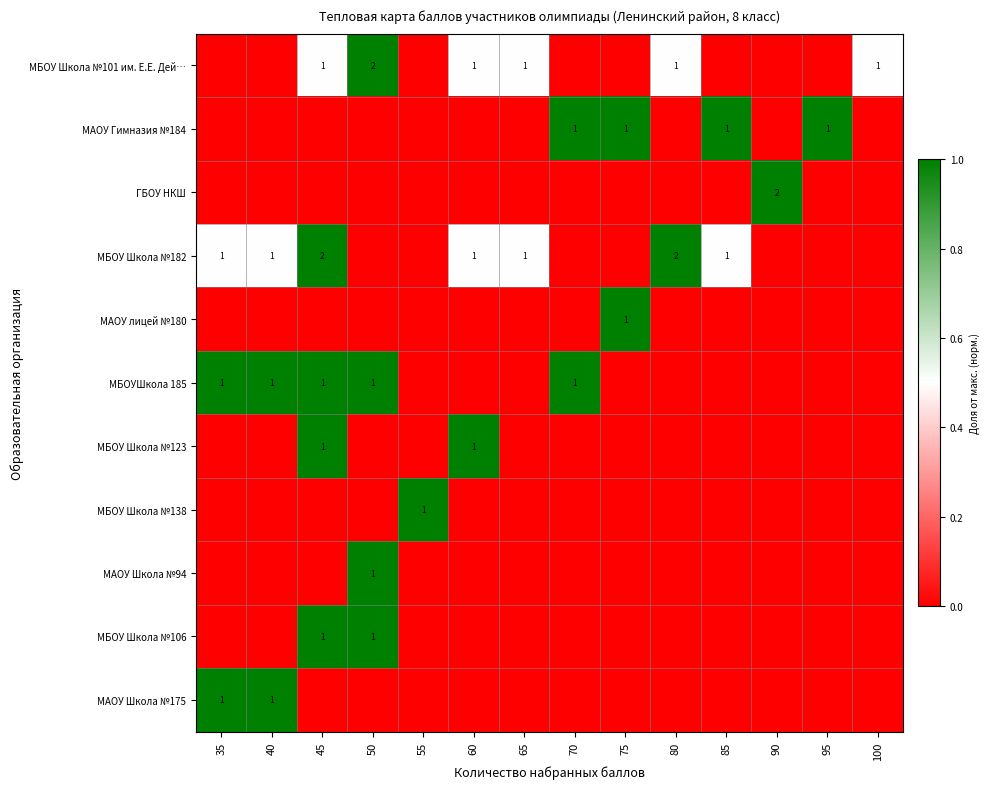

The value of МБОУ Школа №101 им. Е.Е. Дей… at 60 is 2. True or false?

False